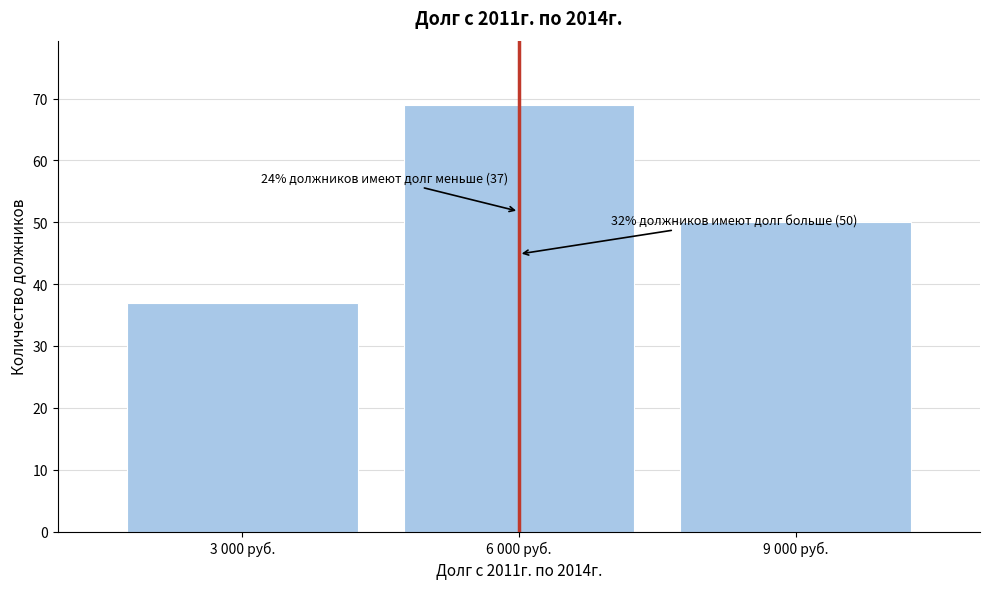

Reading left to right, transcribe all the data shown in this chart.

37	69	50